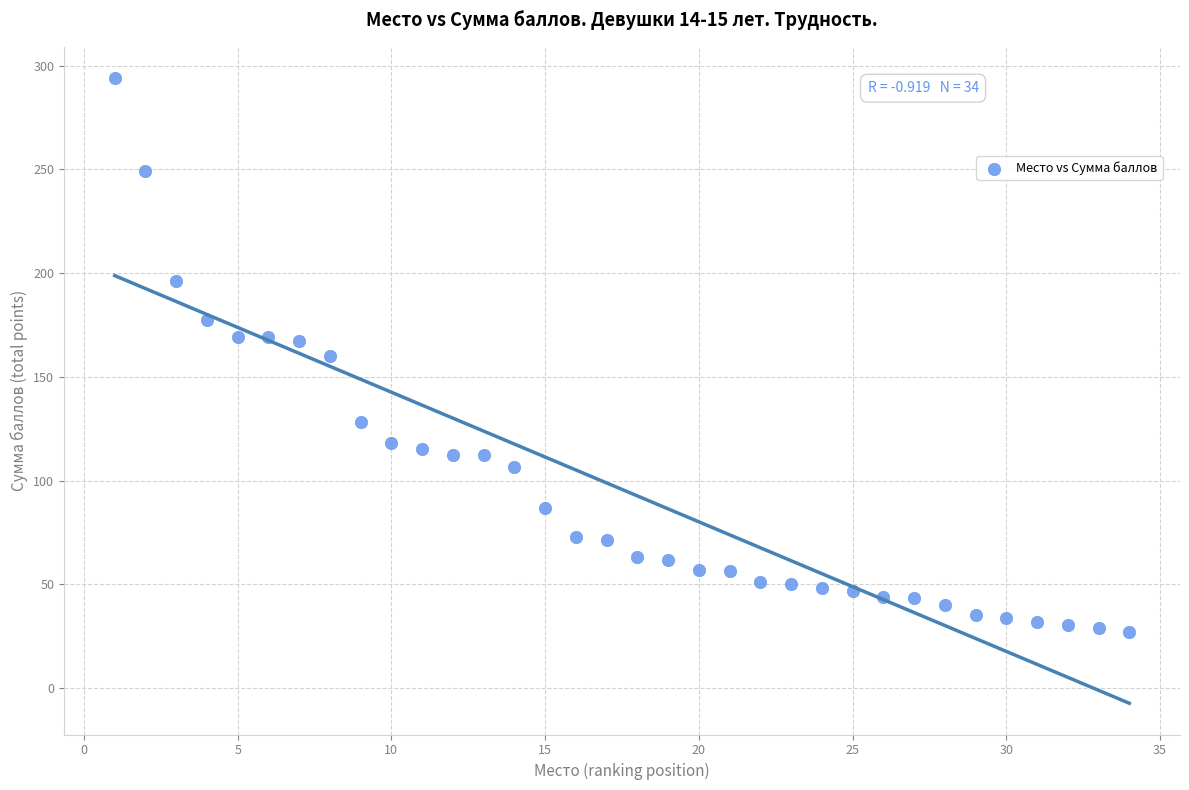

What is the range of Y values (max minus min)?

267.0